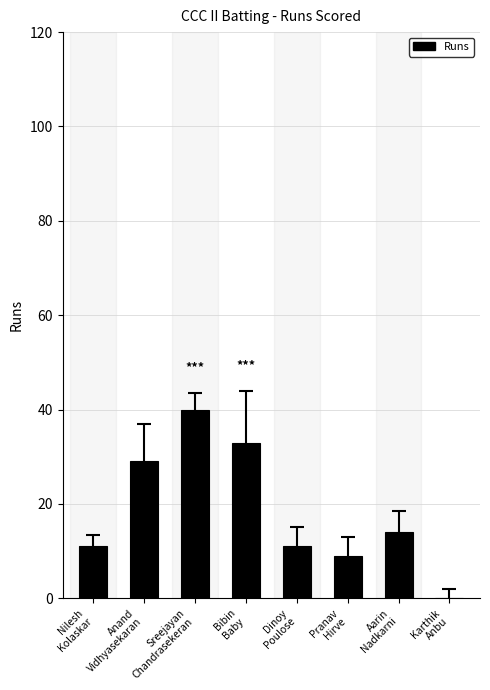

Reading left to right, extract all data points from this chart.

11	29	40	33	11	9	14	0